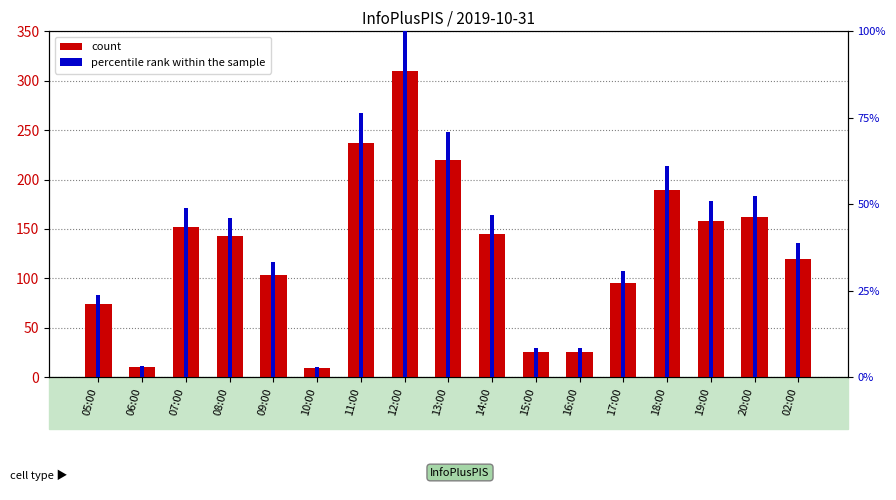

How many bars are there in total?

34